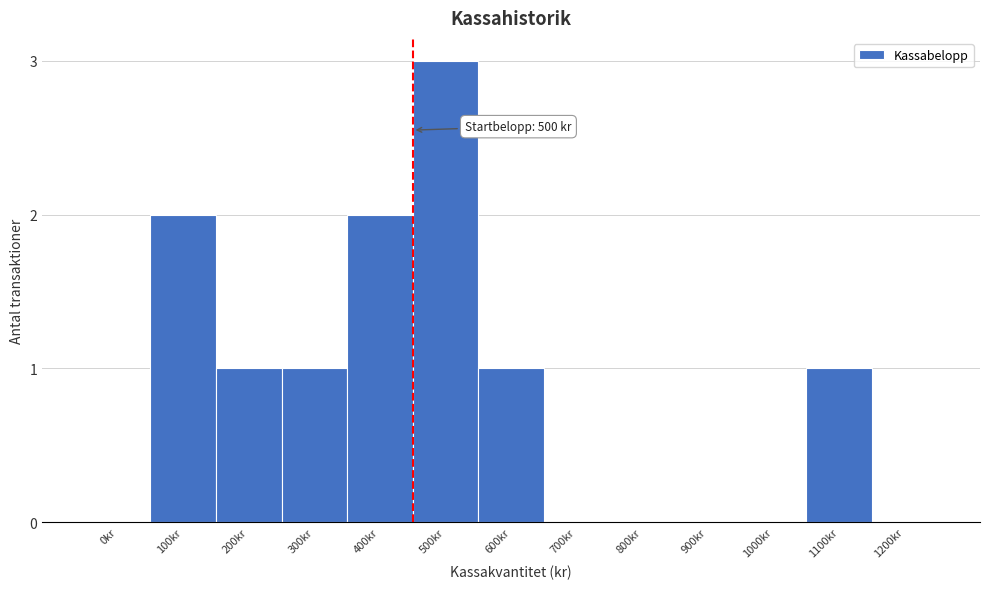

Reading right to left, list all the values displayed in this chart.

1200kr=0	1100kr=1	1000kr=0	900kr=0	800kr=0	700kr=0	600kr=1	500kr=3	400kr=2	300kr=1	200kr=1	100kr=2	0kr=0